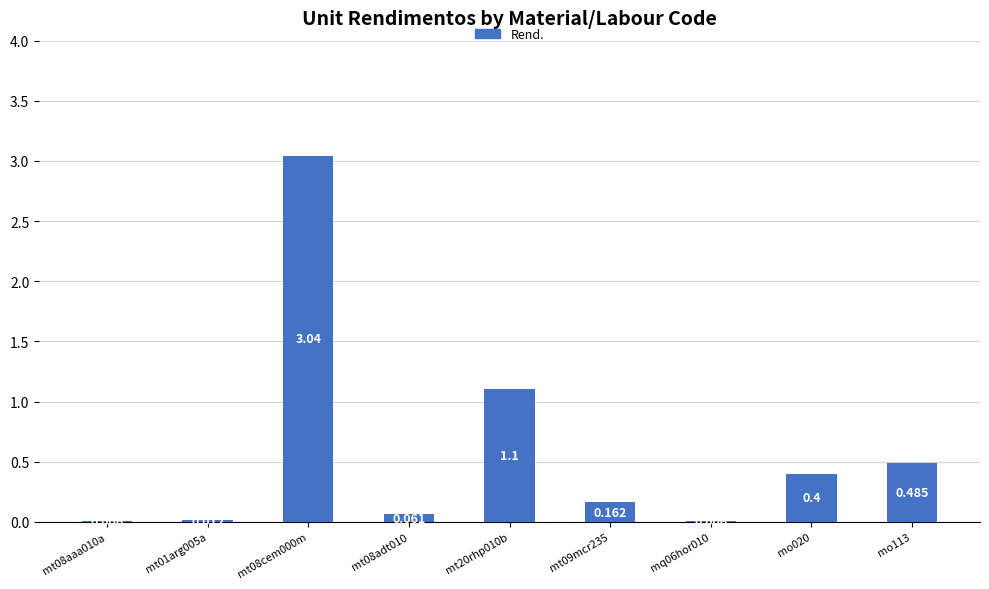

Reading left to right, list all the values displayed in this chart.

mt08aaa010a=0.0	mt01arg005a=0.0	mt08cem000m=3.0	mt08adt010=0.1	mt20rhp010b=1.1	mt09mcr235=0.2	mq06hor010=0.0	mo020=0.4	mo113=0.5